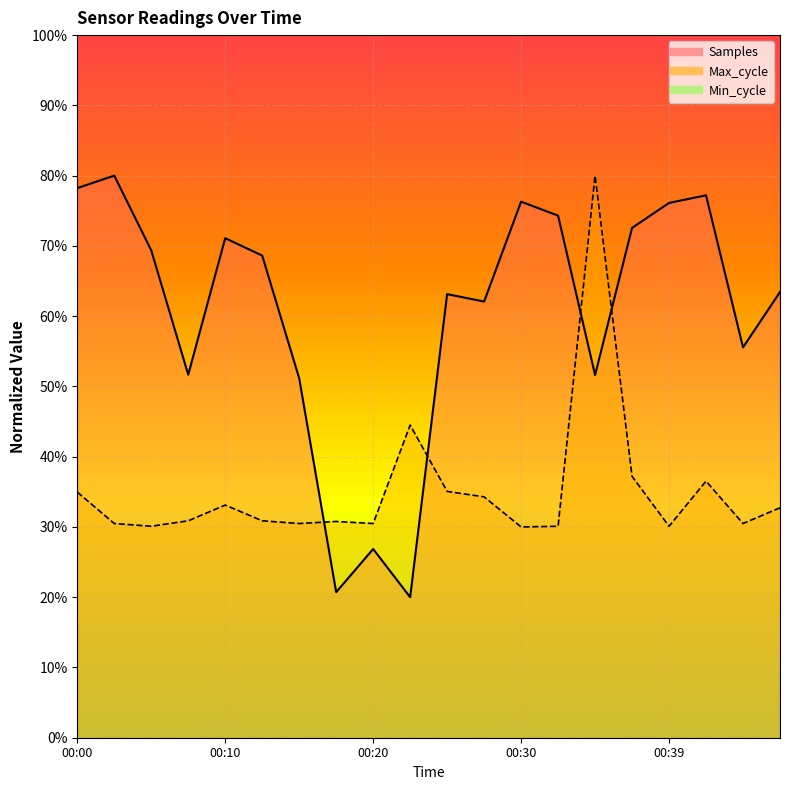

At which label does Max_cycle reach its peak?

00:35